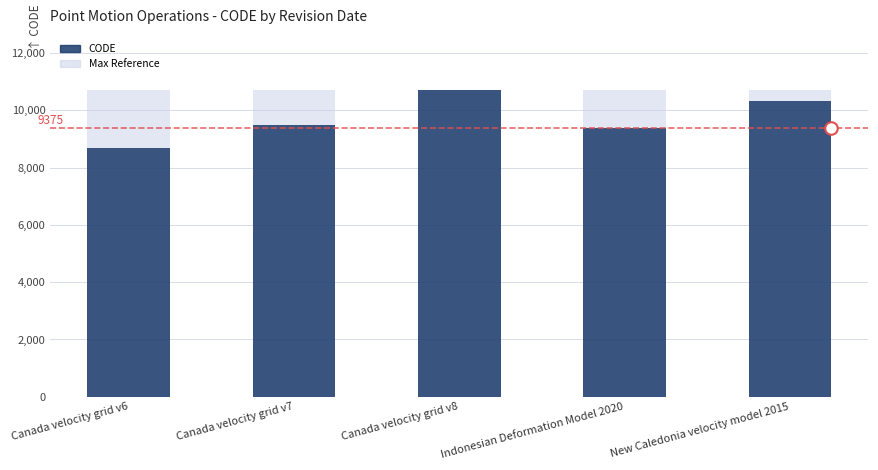

What is the label of the 3rd bar from the right?

Canada velocity grid v8